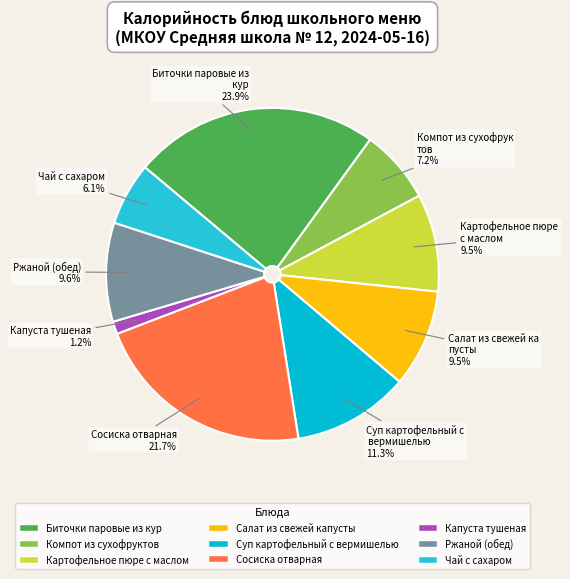

How many segments does this pie chart have?

9